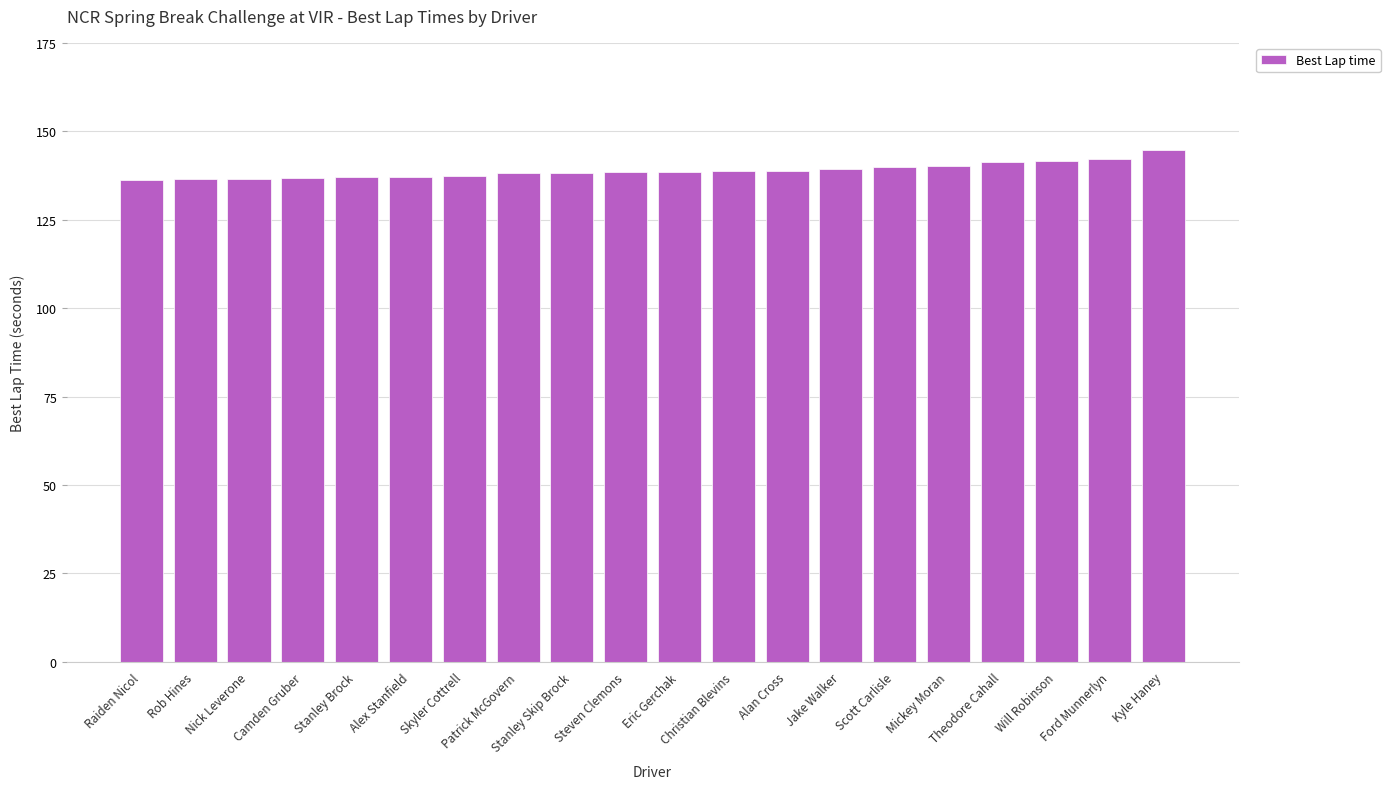

Approximately how many times larger is the value at Camden Gruber compared to Will Robinson?

1.0